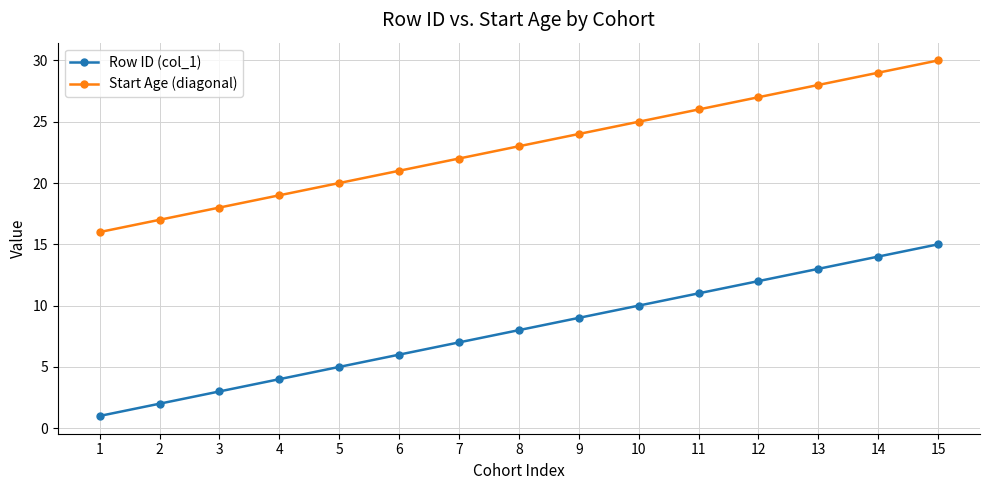

True or false: Start Age (diagonal) and Row ID (col_1) intersect in this chart.

False